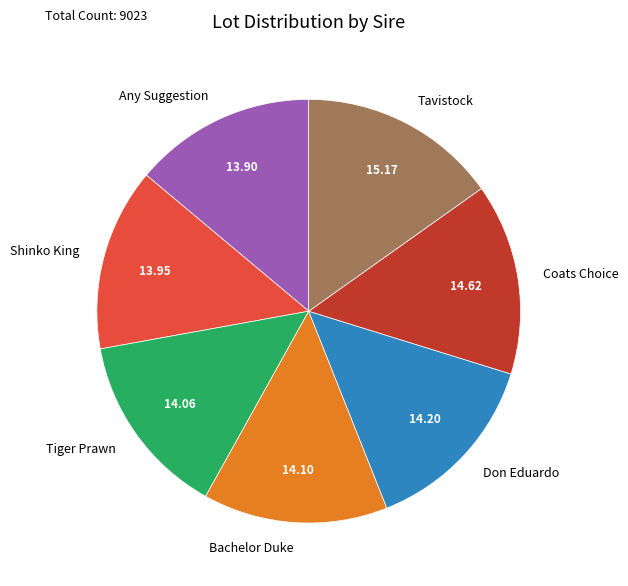

Which slice is the largest?

Tavistock